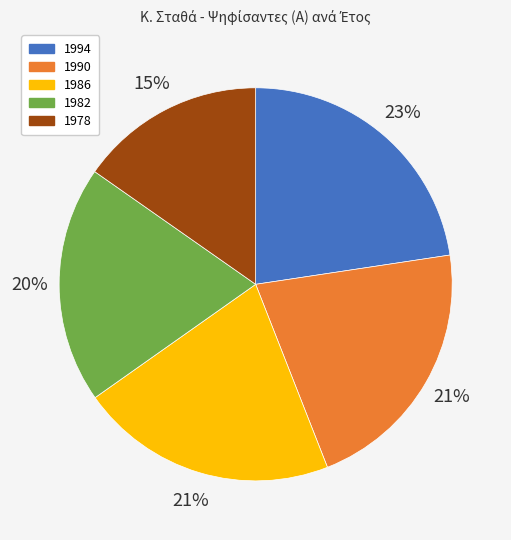

To the nearest percent, what is the average slice percentage?

20%